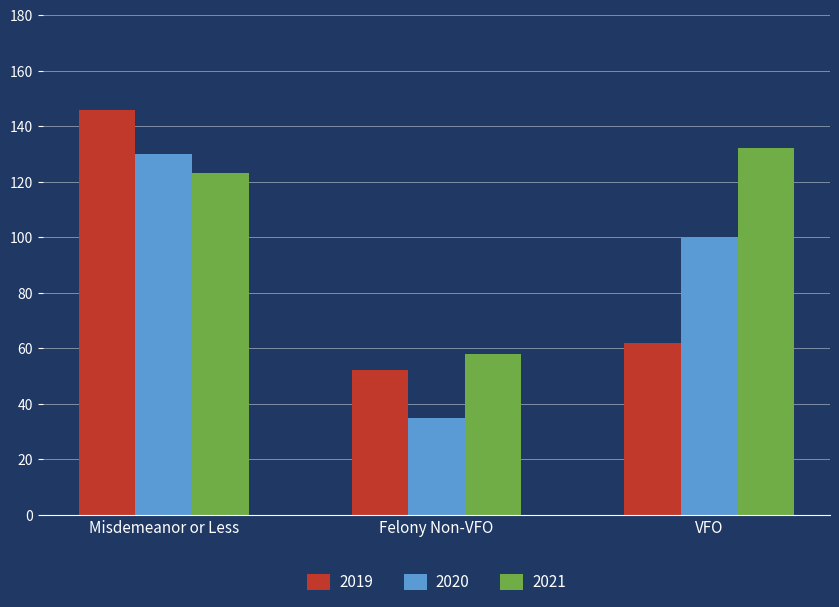

Rank the categories by 2020 value from lowest to highest.

Felony Non-VFO, VFO, Misdemeanor or Less